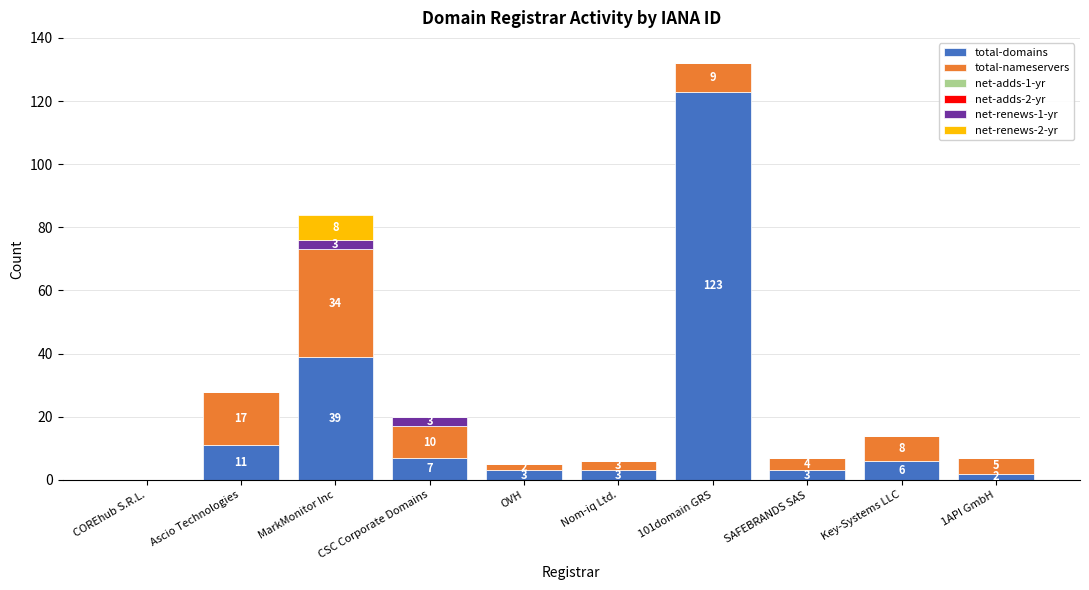

True or false: total-domains has a value of 3 at OVH.

True